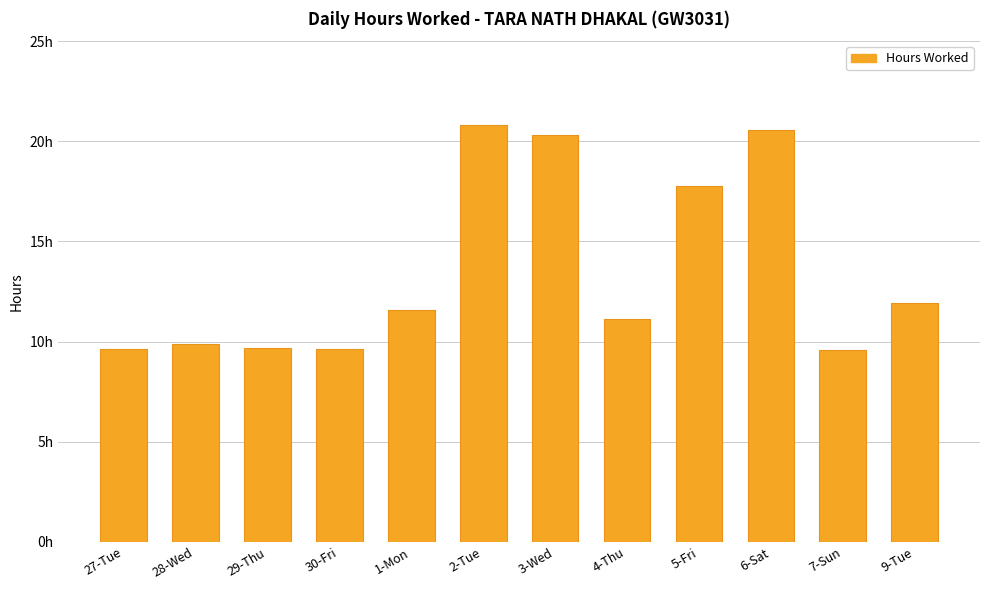

Rank the categories by value from lowest to highest.

7-Sun, 27-Tue, 30-Fri, 29-Thu, 28-Wed, 4-Thu, 1-Mon, 9-Tue, 5-Fri, 3-Wed, 6-Sat, 2-Tue